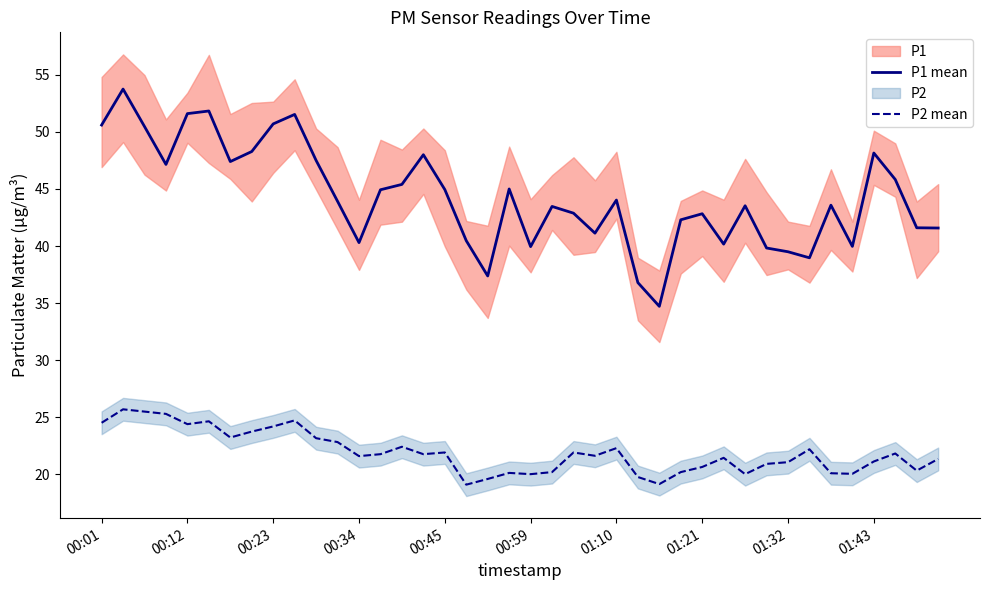

What is the lowest value of the P2 mean series?

19.1